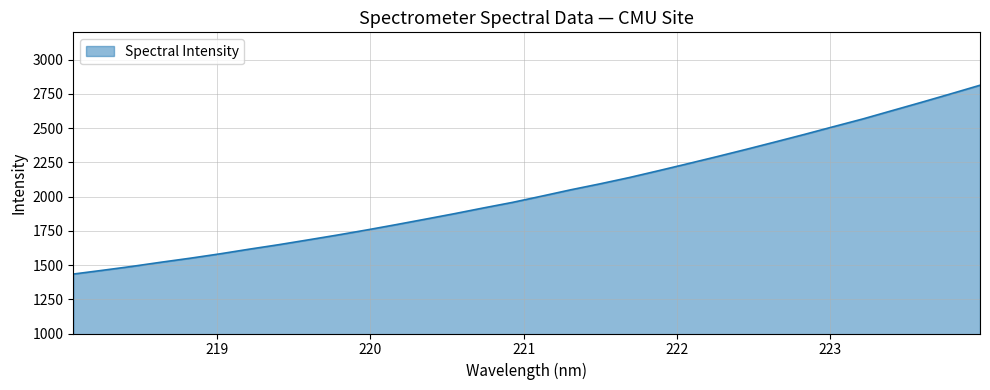

What is the difference between the maximum and minimum values?

1379.3